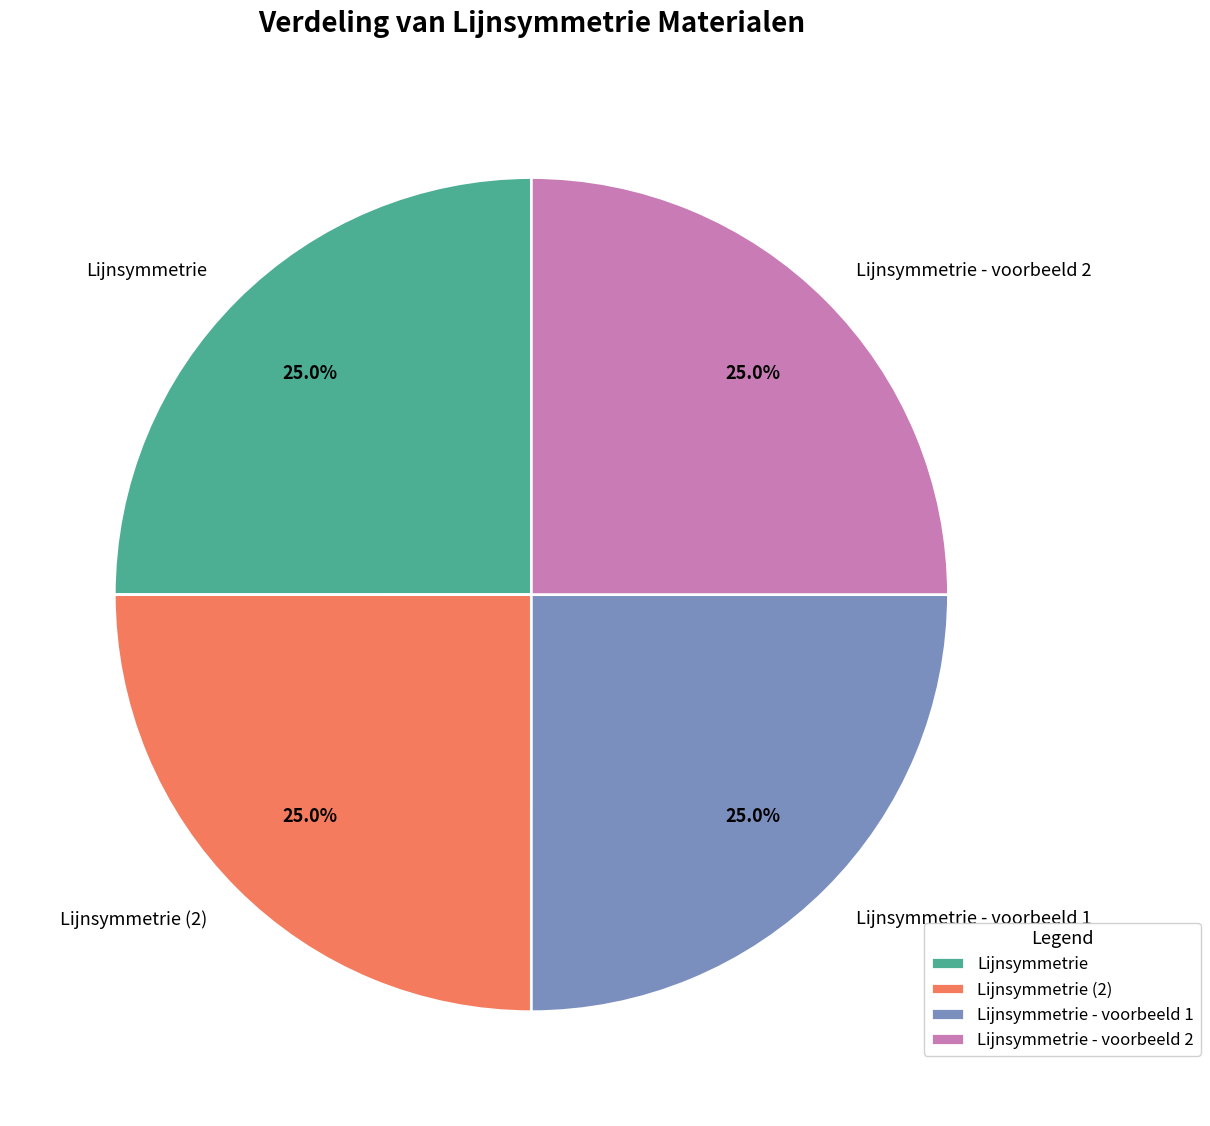

Does any single category account for the majority?

No